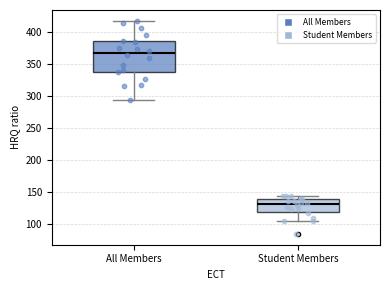

Reading left to right, read every box against the y-axis: the position of its median line, the range the box covers, and the ends of its whiskers. The values are not printed on the chart, so give them approximately, as read against the axis.

All Members: median 370, box 340 to 385, whiskers 295 to 420
Student Members: median 130, box 120 to 140, whiskers 105 to 145